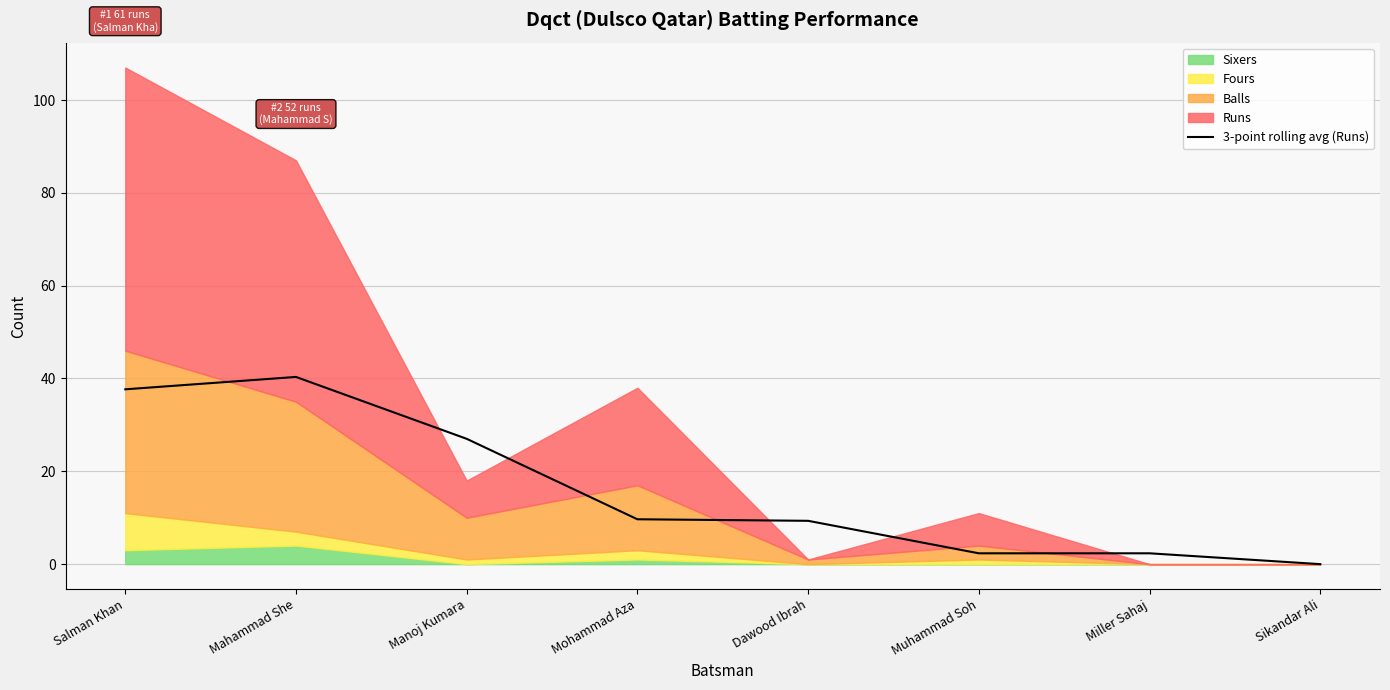

The value of 3-point rolling avg (Runs) at Manoj Kumara is 43.5. True or false?

False